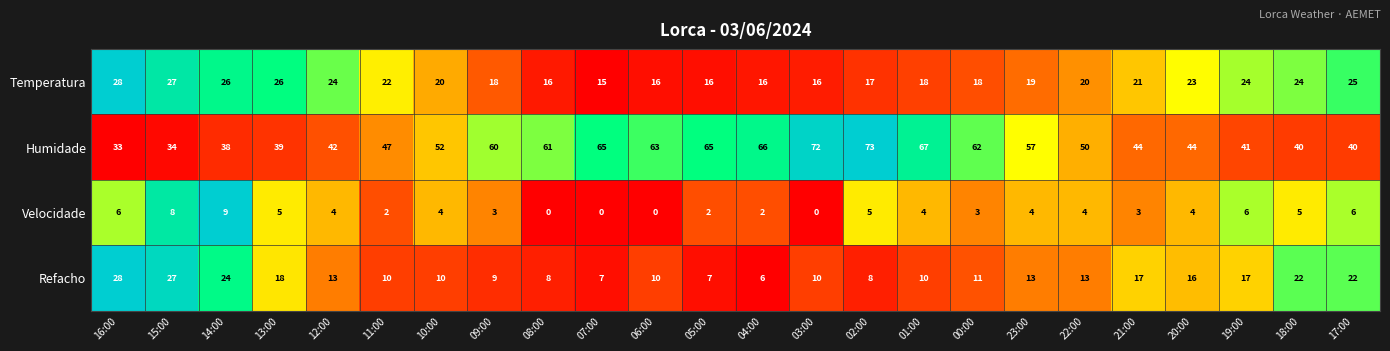

Which category has the lowest value in the Refacho series?

04:00